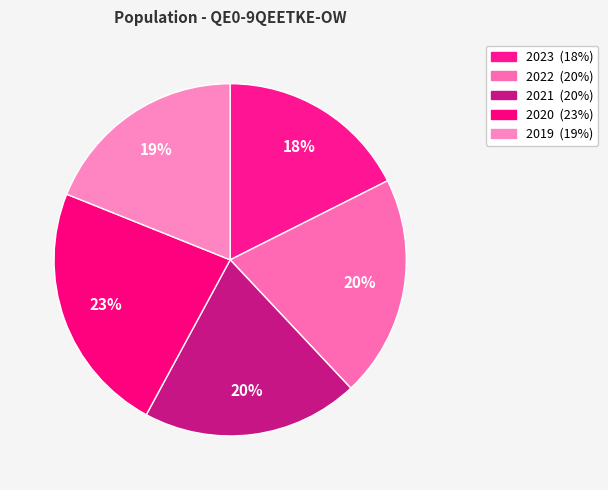

Is it true that 2020 is 34% of the pie?

False